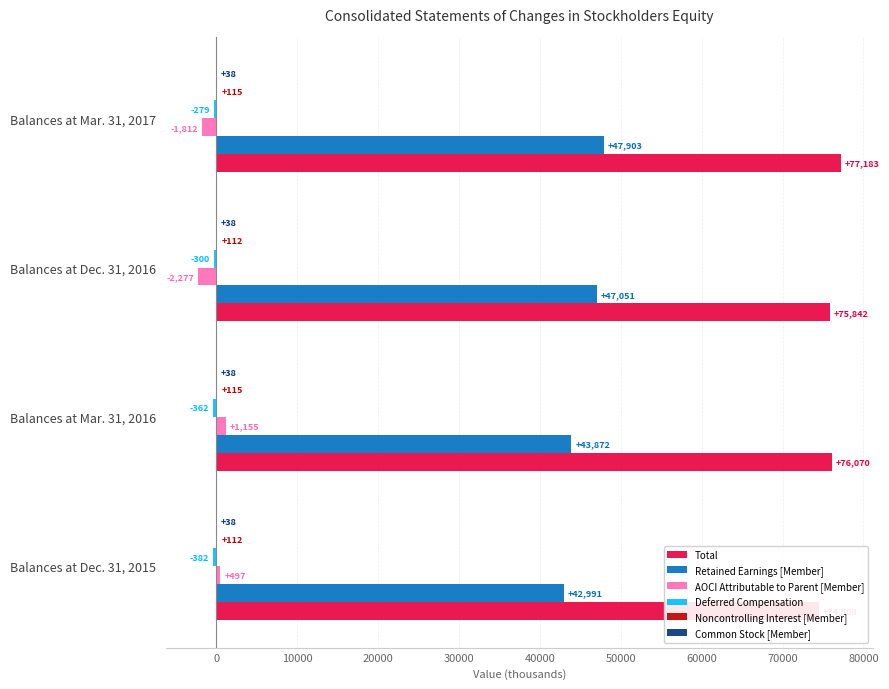

Which series has the widest spread of values?

Retained Earnings [Member]